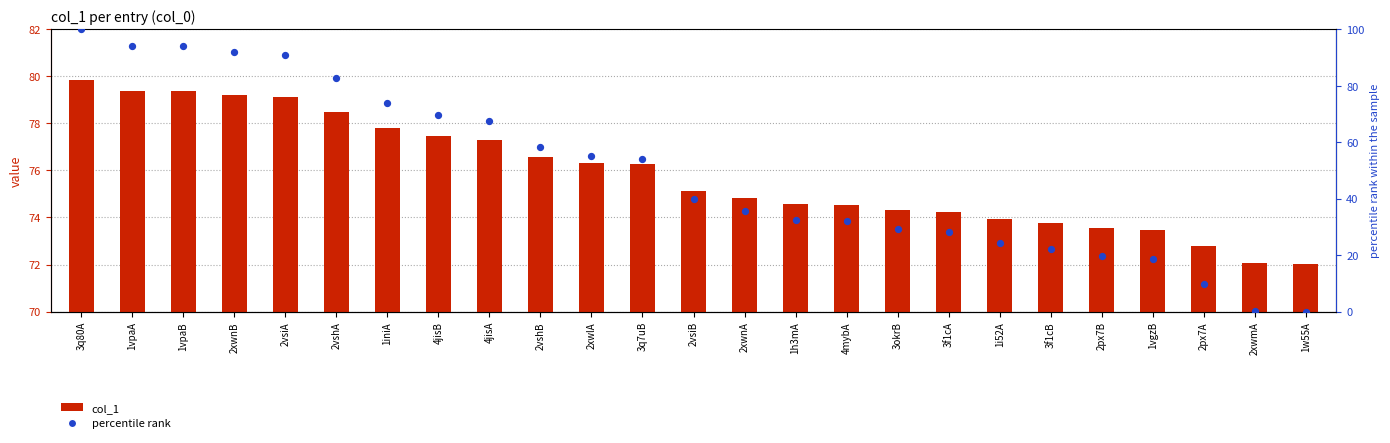

Which series contains the highest Y value?

percentile rank